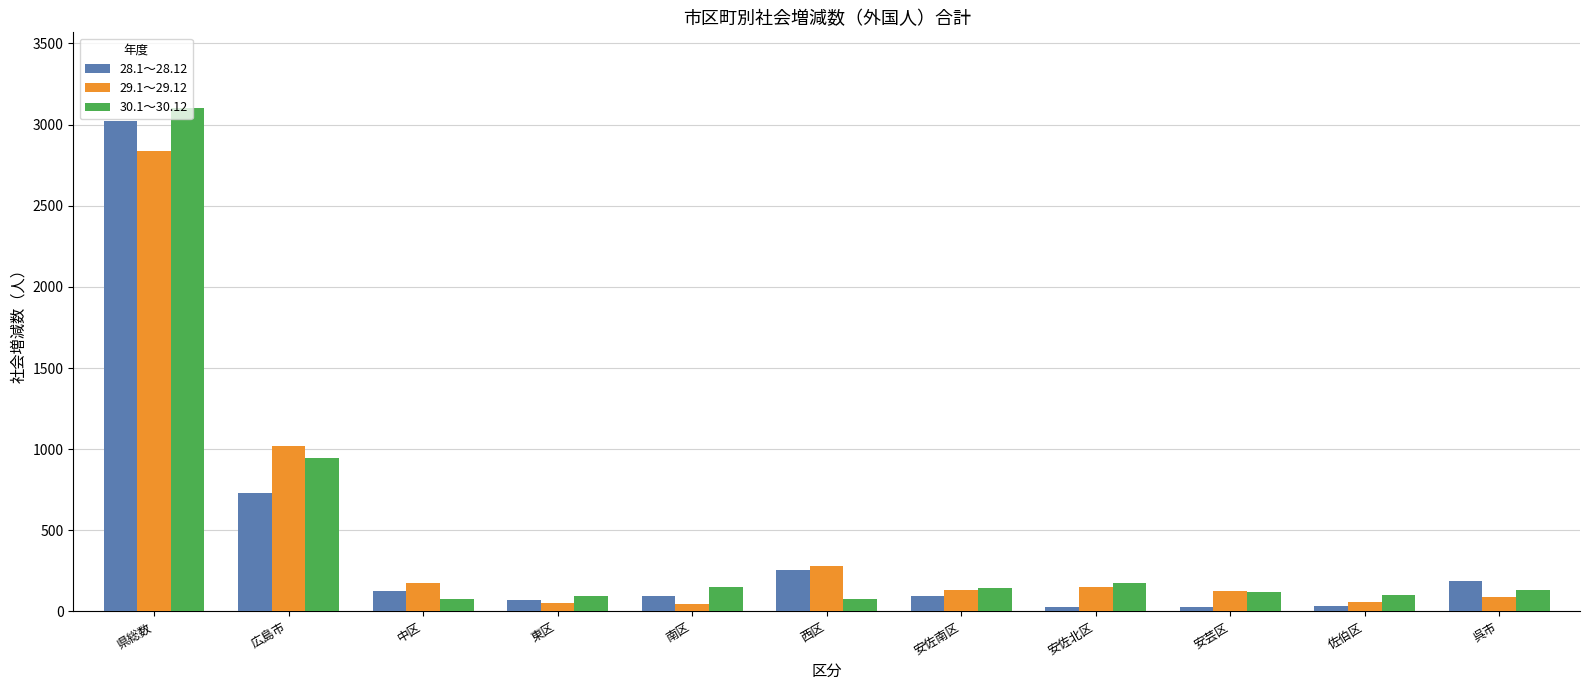

At how many categories does at least one series exceed 2835?

1